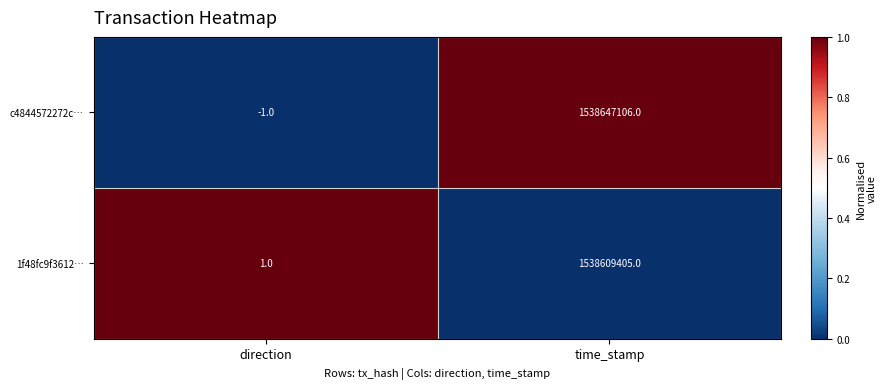

What value does the c4844572272c… series have at time_stamp, to the nearest 100?

1538647100